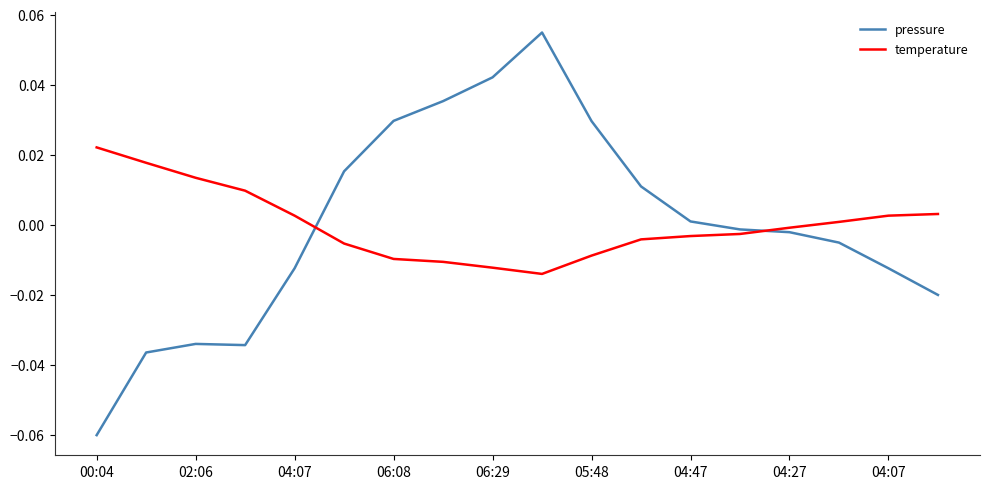

How many positive values does the temperature series have?

8